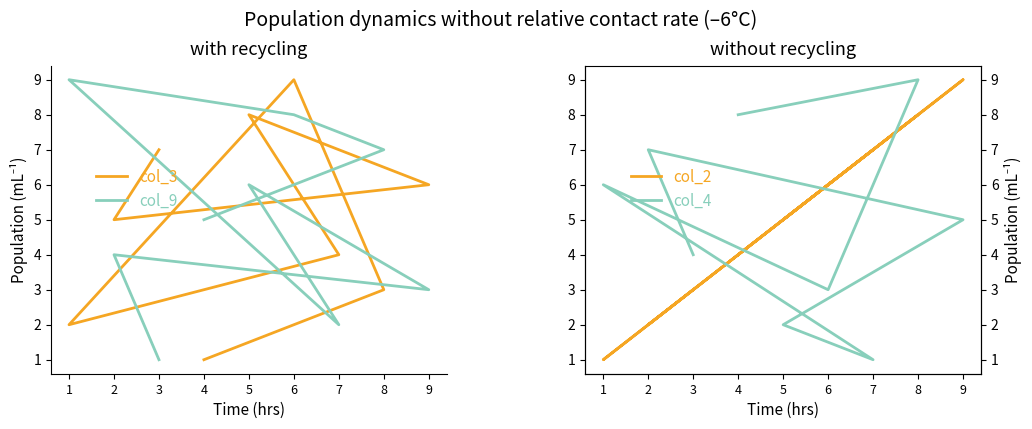

What are all the series names shown in the legend?

col_3, col_9, col_2, col_4